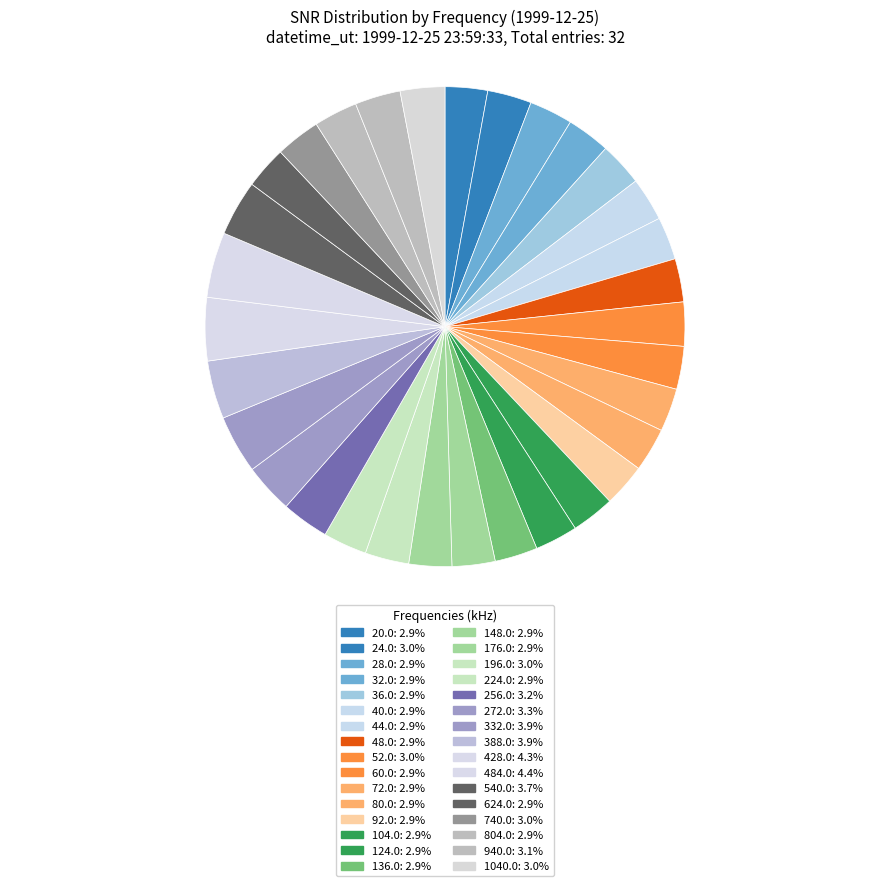

Does 540.0 account for over 50% of the chart?

No